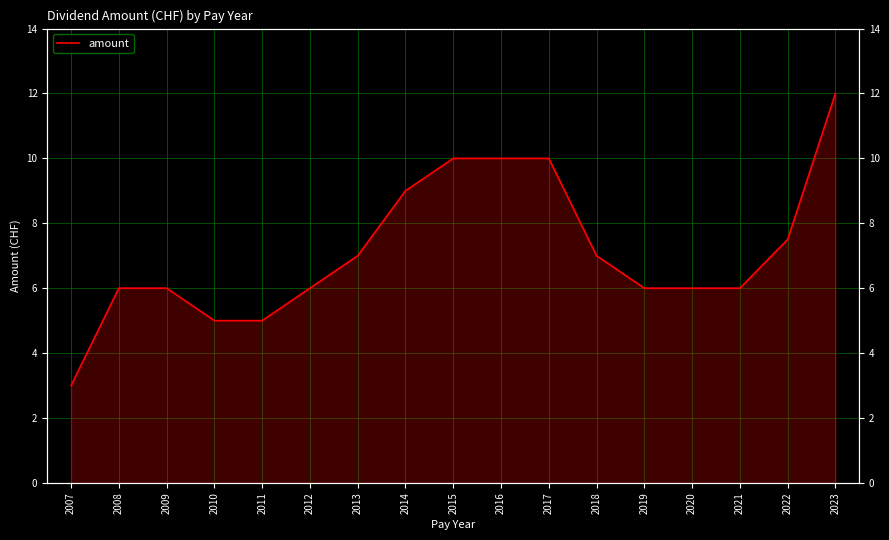

What is the difference between the maximum and minimum values?

9.0